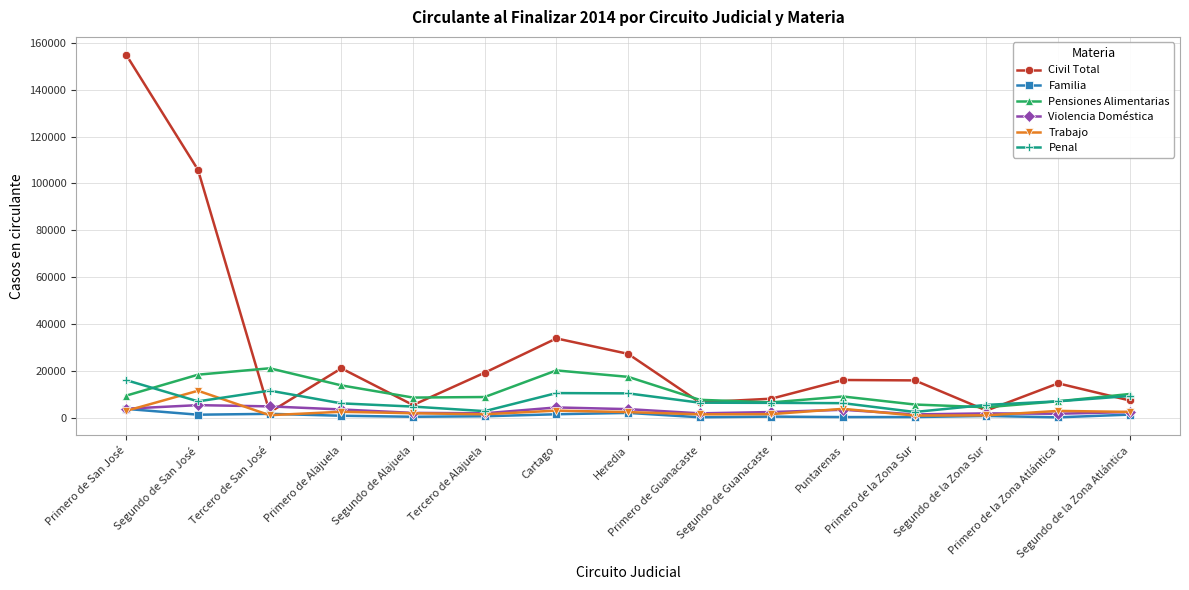

Which series has the widest spread of values?

Civil Total